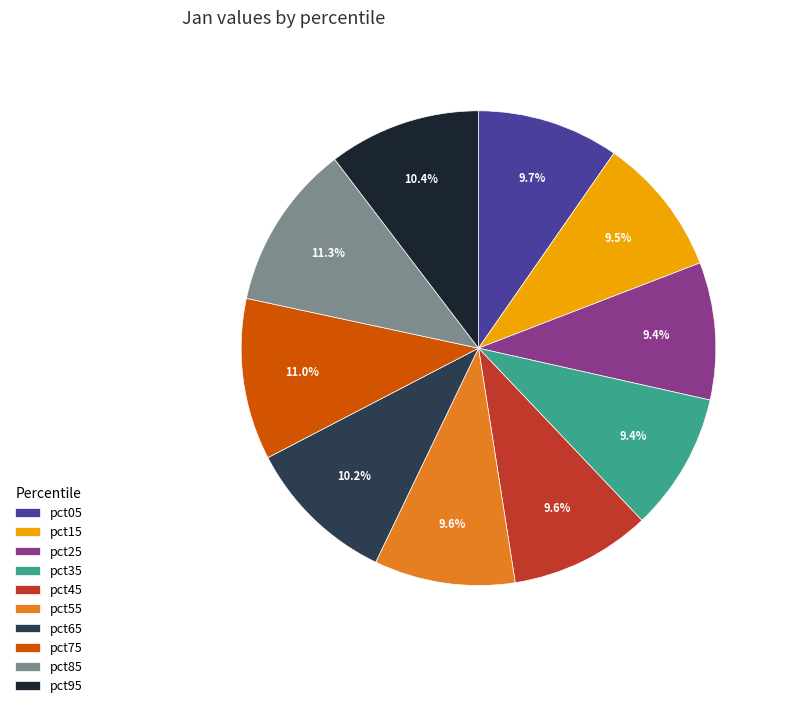

How many segments does this pie chart have?

10